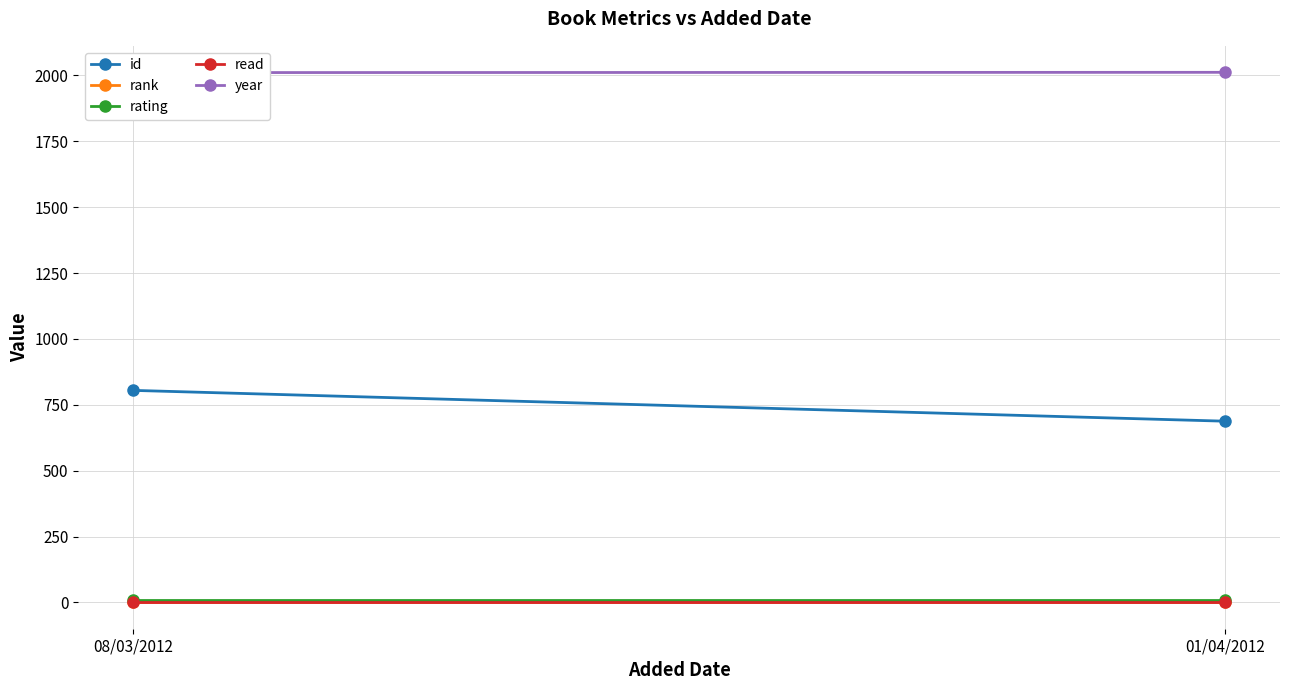

How many values in the id series are below 805?

1